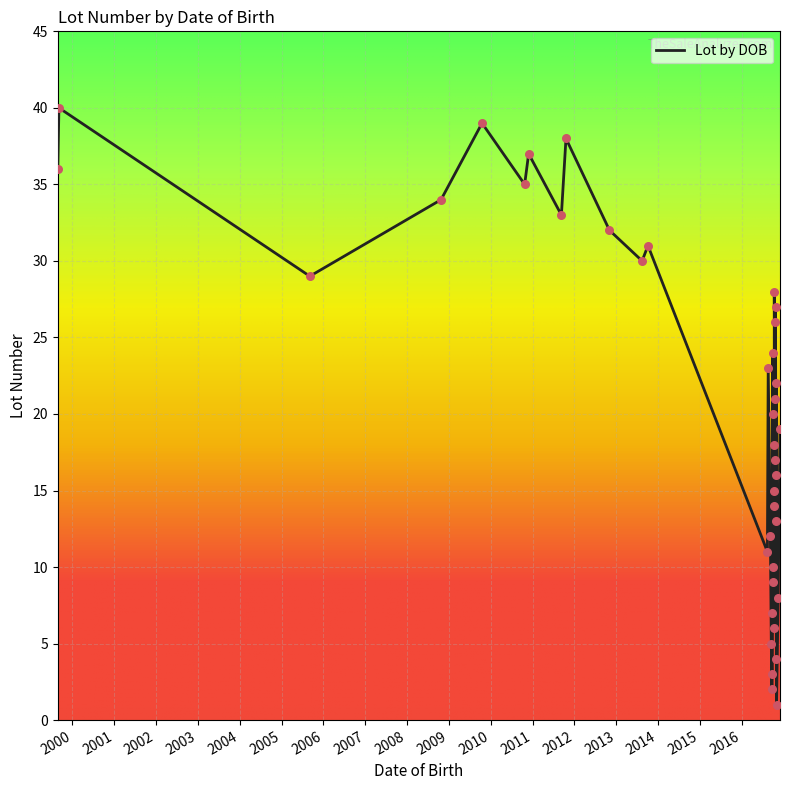

What is the ratio of the value at 2016-09-08 to the value at 2016-10-30?

3.0